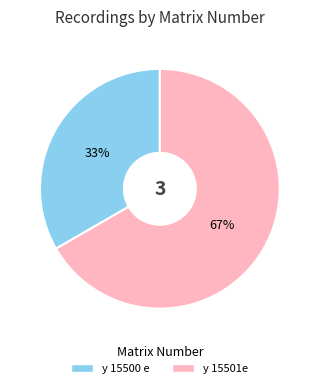

To the nearest percent, what is the combined percentage of y 15501e and y 15500 e?

100%